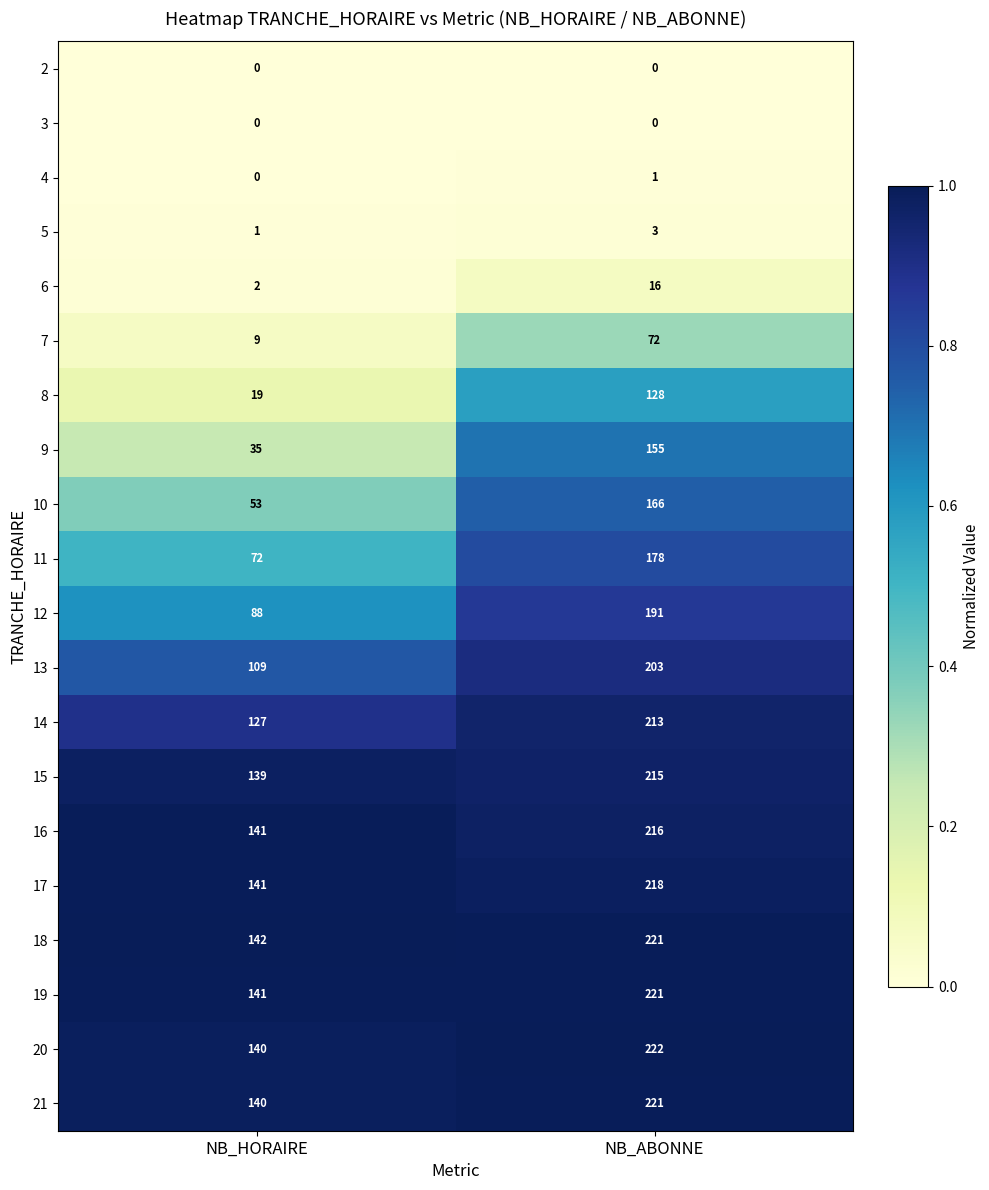

Which series has the largest total across all categories?

18